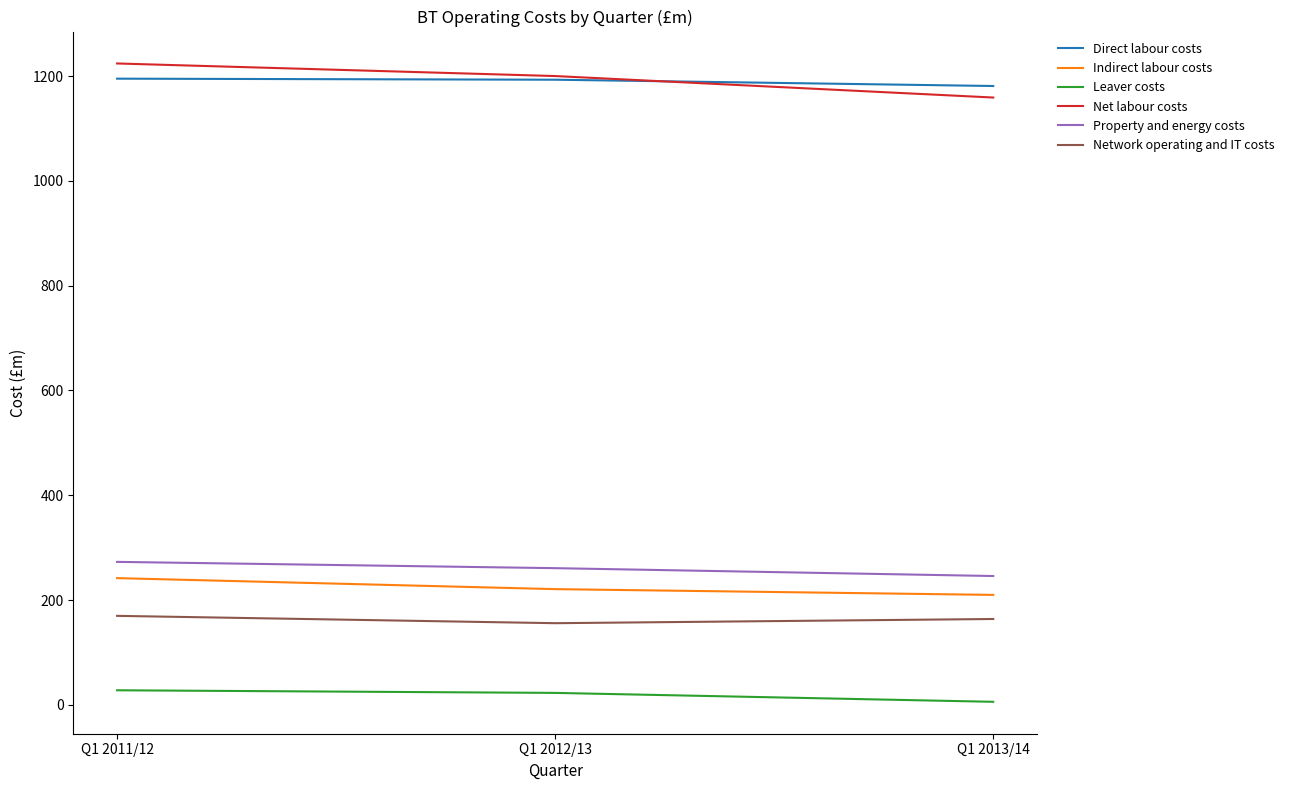

What is the sum of the Leaver costs values at Q1 2013/14 and Q1 2011/12?

34